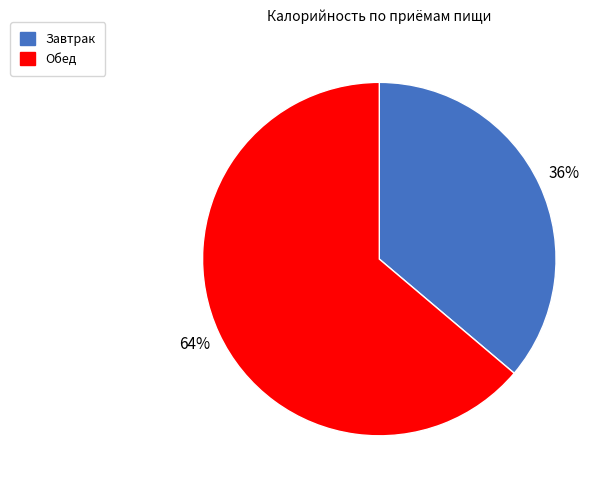

Is there a majority slice in this chart?

Yes